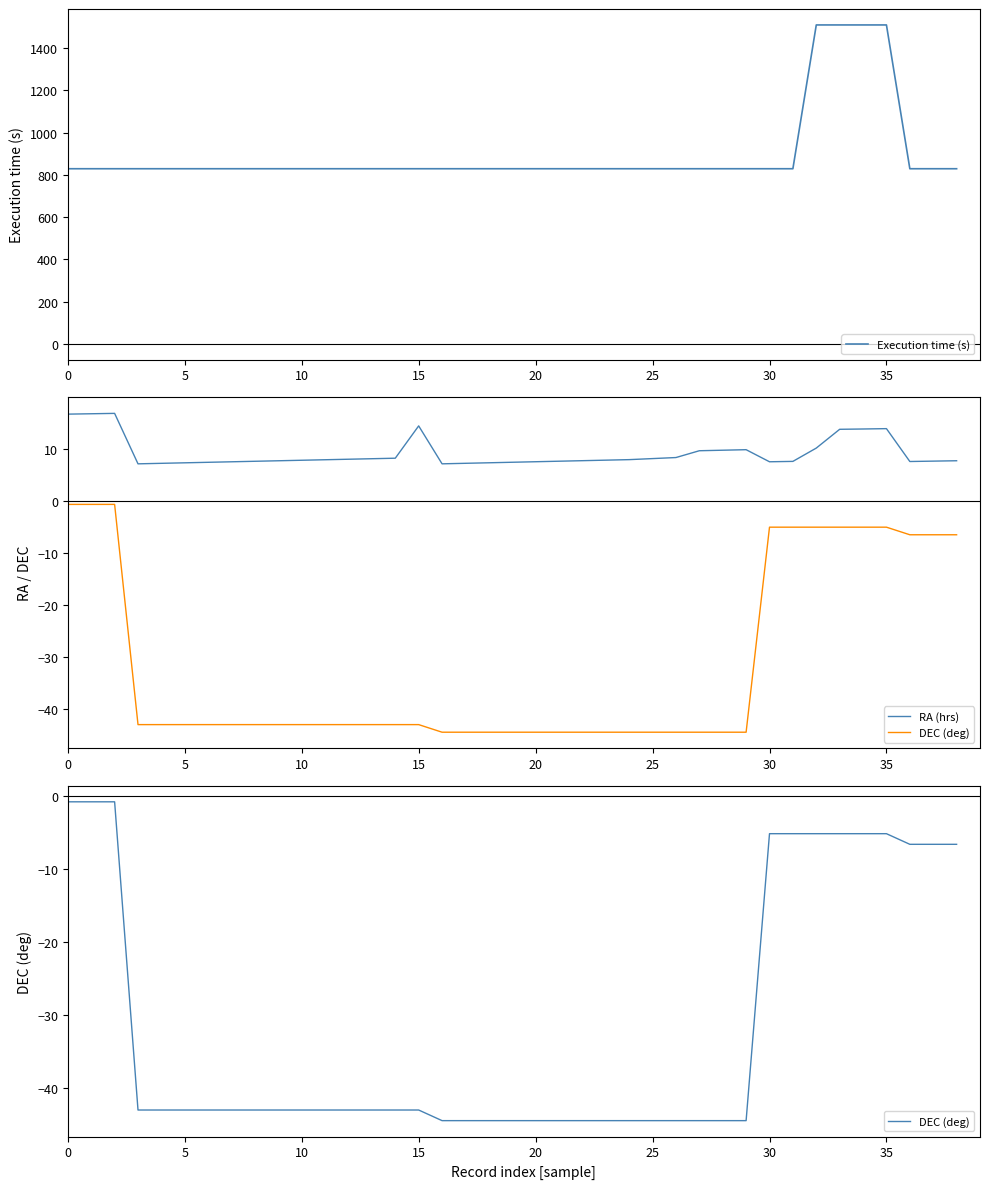

True or false: Execution time (s) has more than 1 points higher than both neighbors.

False